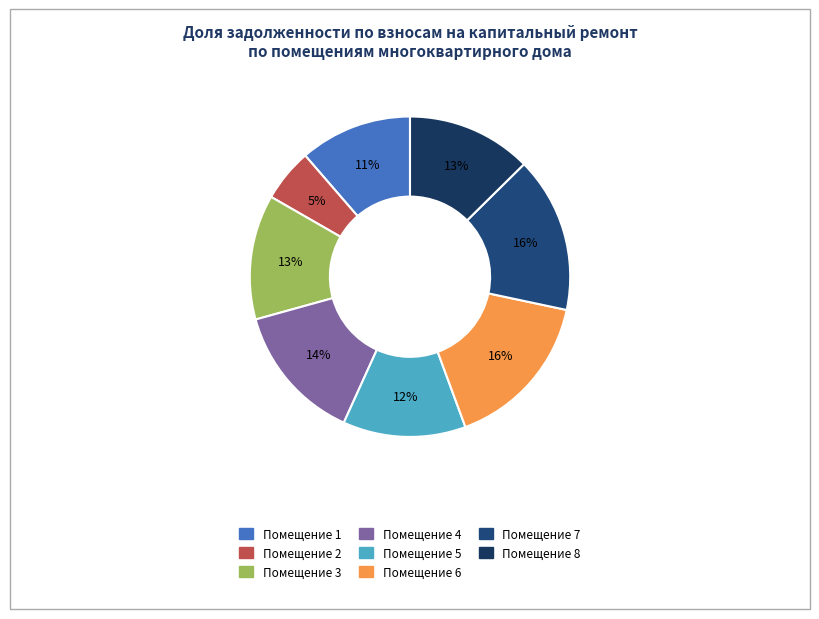

How many segments does this pie chart have?

8